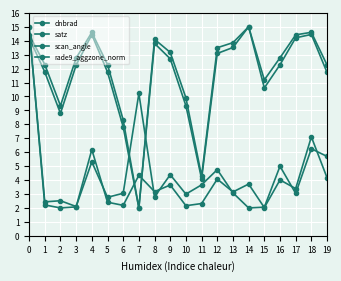

Does the chart have visible grid lines?

Yes